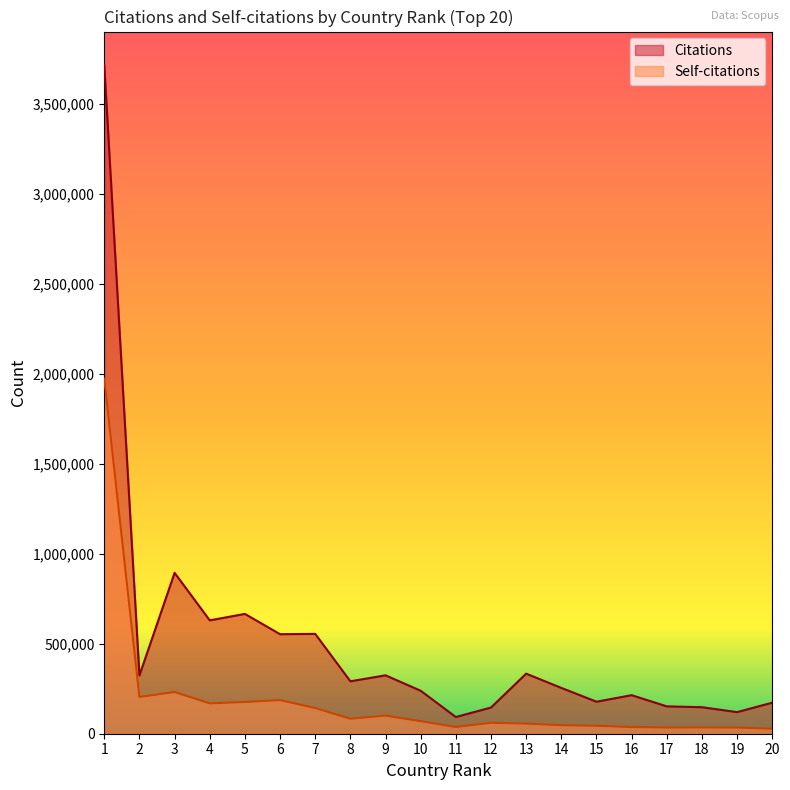

At which label does Self-citations reach its peak?

1